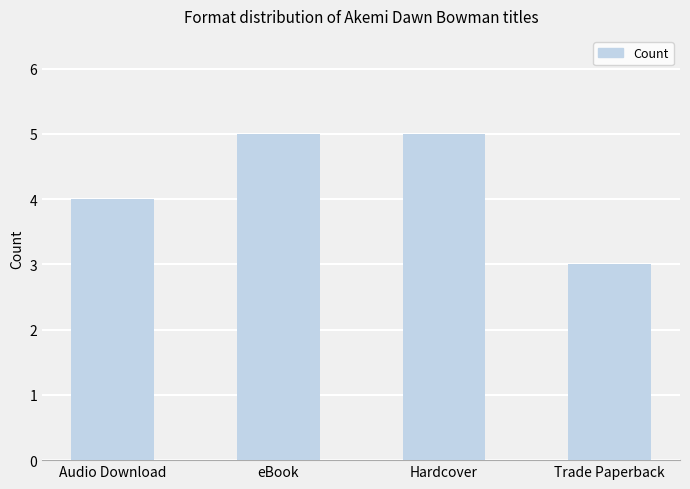

What is the label of the 2nd bar from the left?

eBook